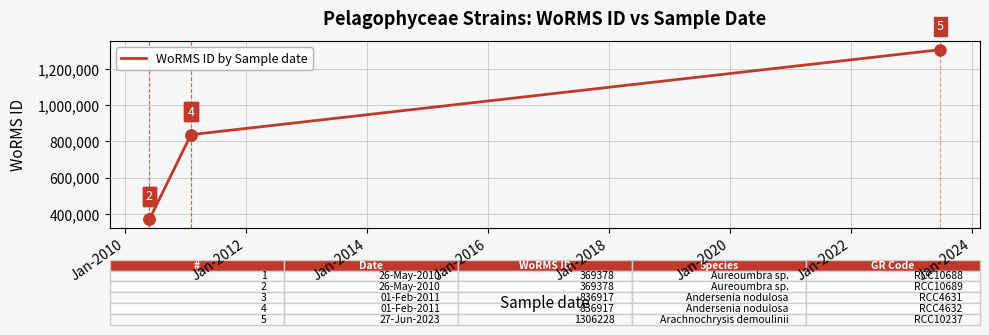

What is the sum of the values at Jan-2010 and Jan-2012?

1206295